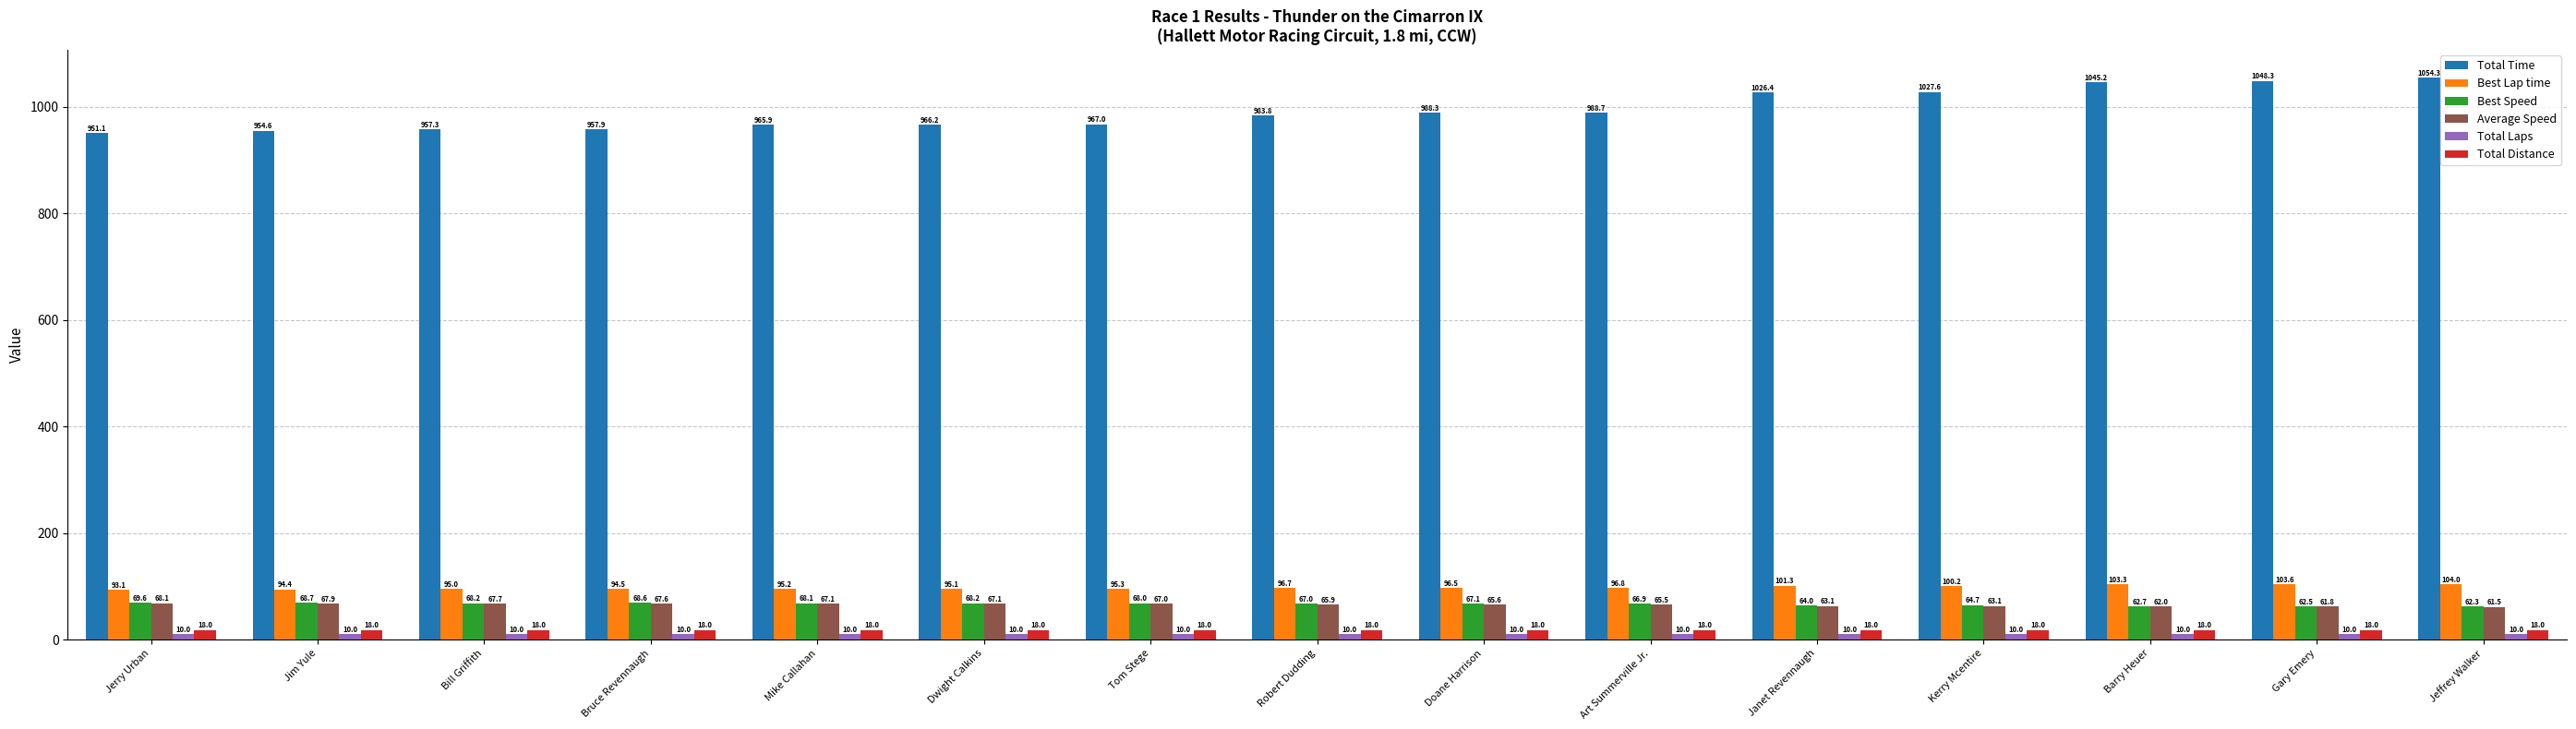

How many data points does each series have?

15